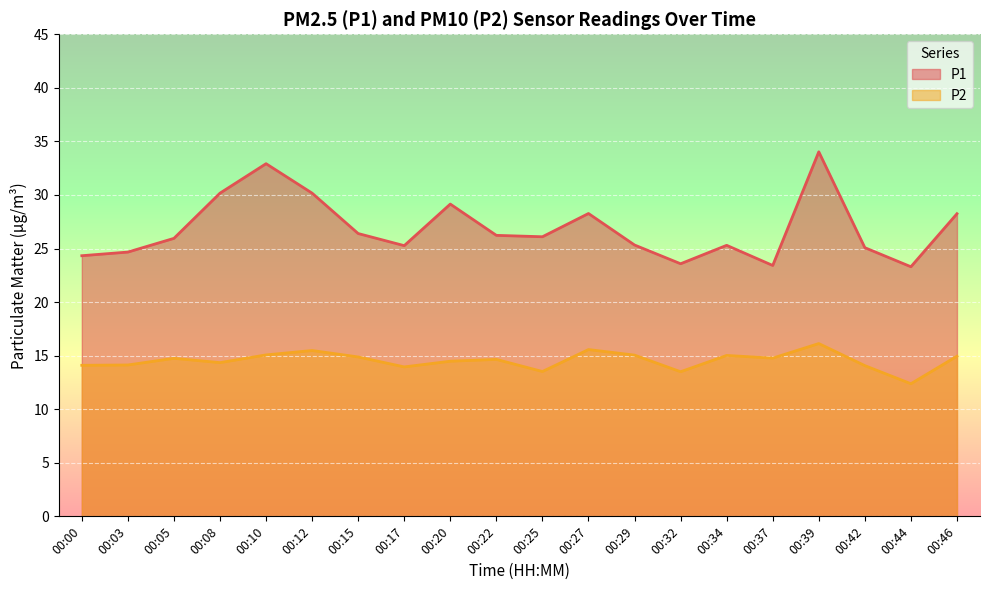

How many lines are shown in the chart?

2